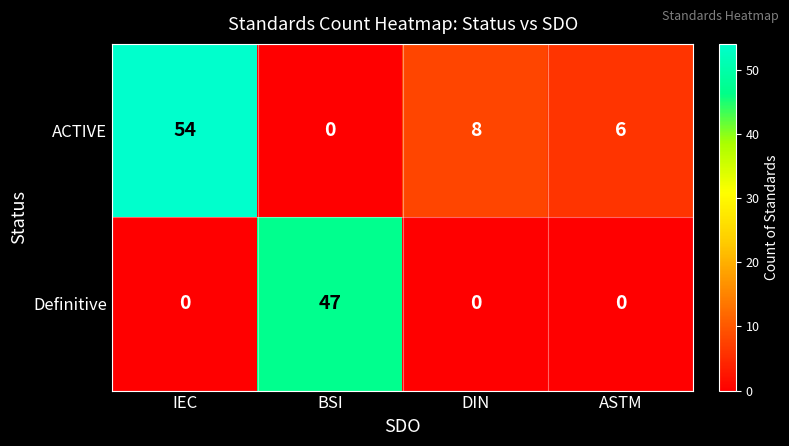

What is the total value across all series at IEC?

54